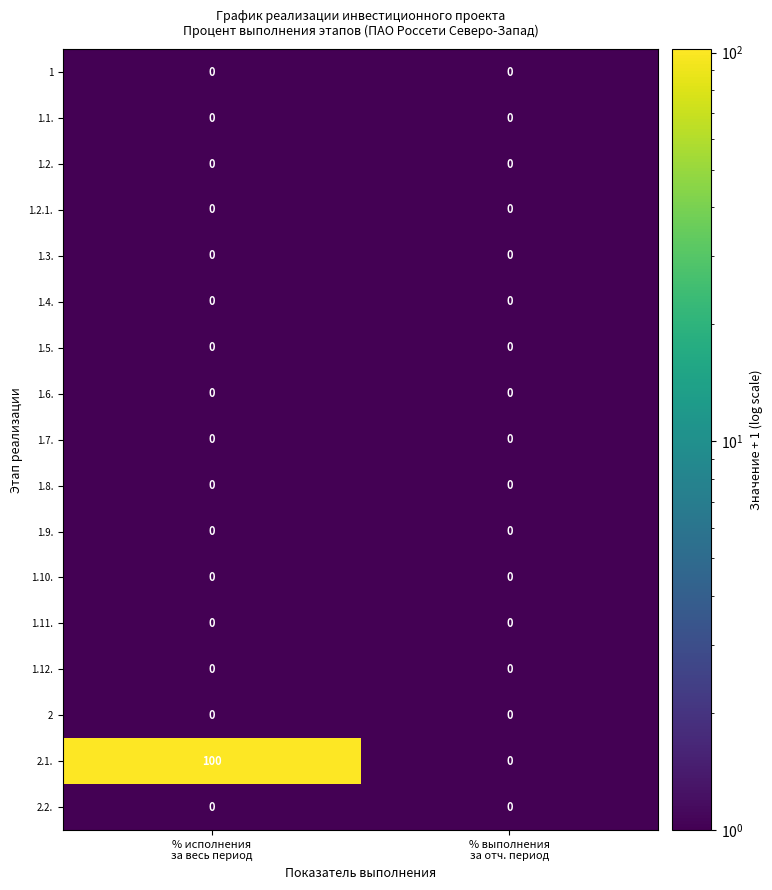

Between % исполнения
за весь период and % выполнения
за отч. период, which series saw the biggest shift?

2.1.